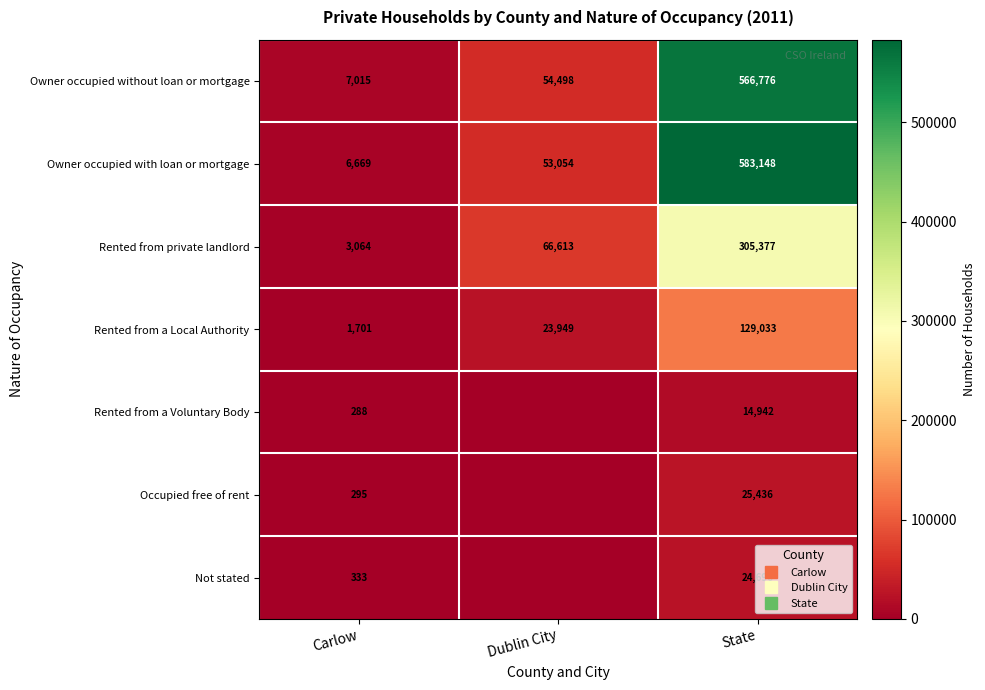

How many positive values does the Rented from a Voluntary Body series have?

2